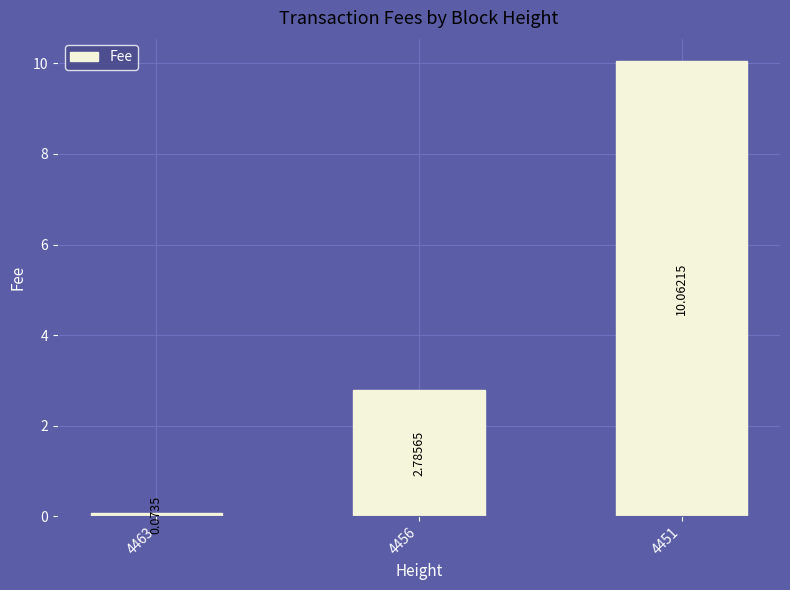

What is the maximum value shown in the chart?

10.1